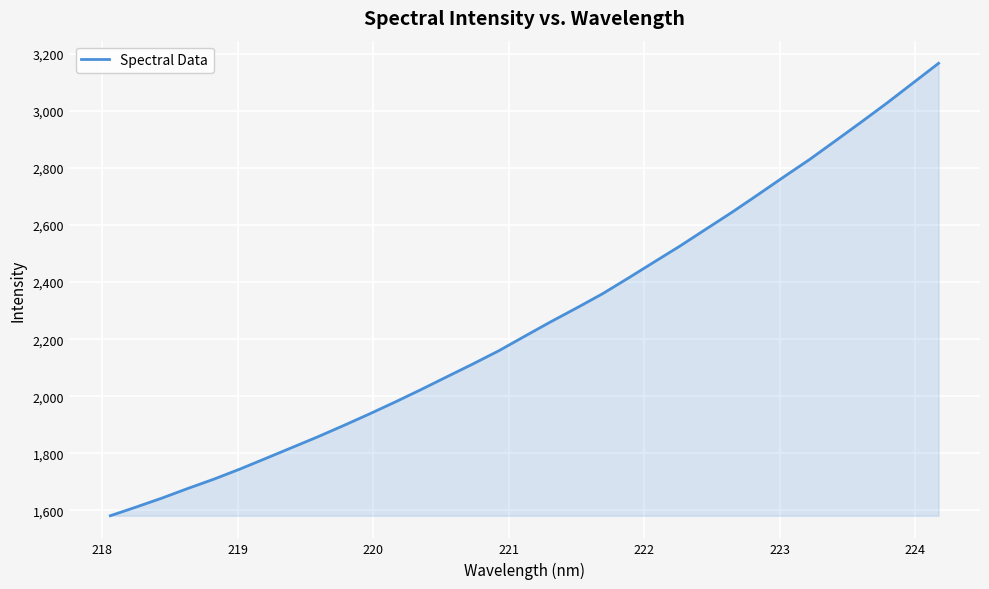

What is the maximum value shown in the chart?

3166.5